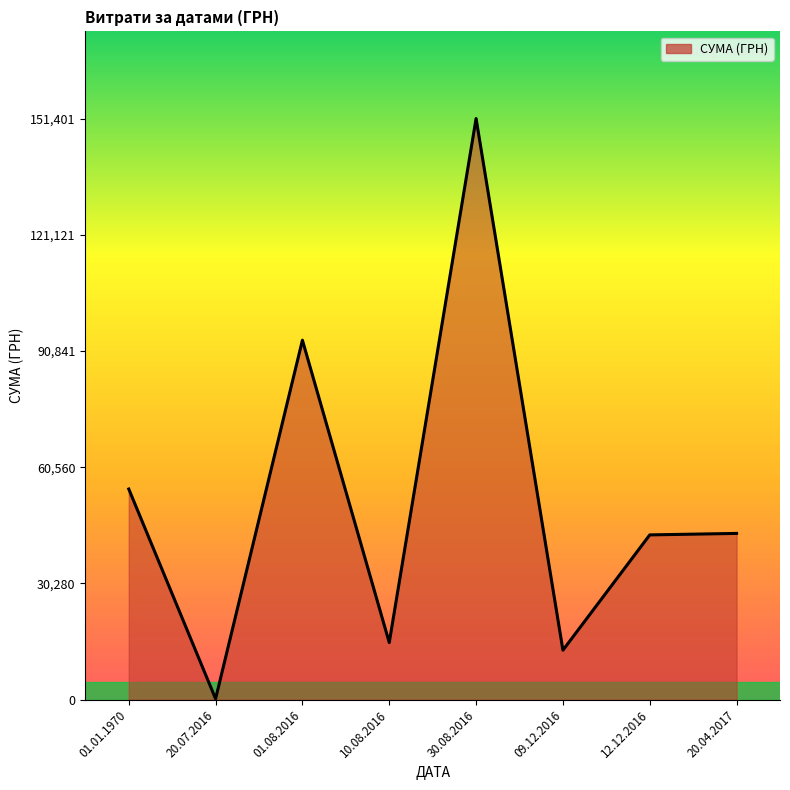

Which label corresponds to the largest value in the chart?

30.08.2016